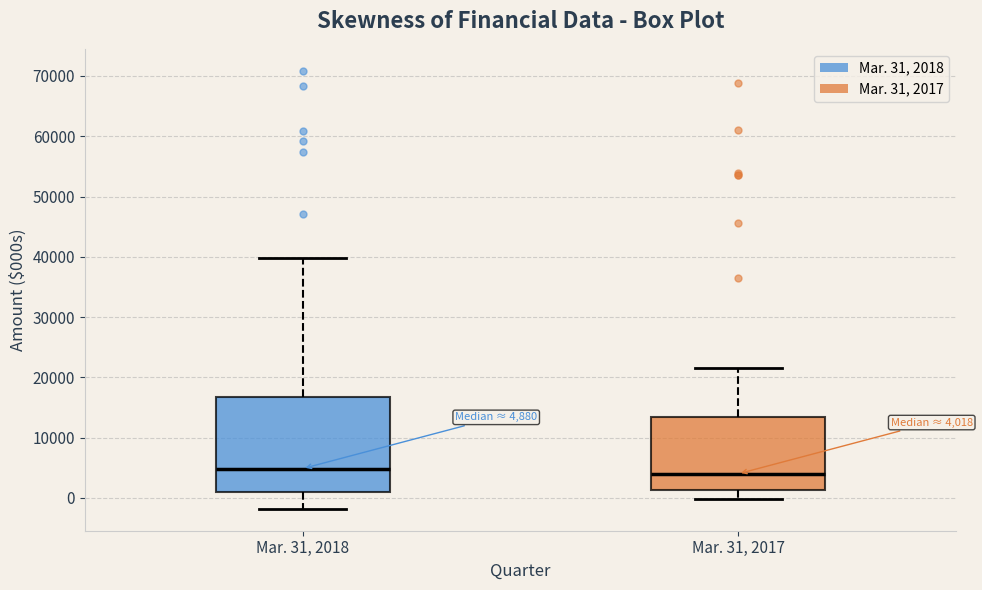

Comparing the boxes themselves (not the whiskers), which one is the tallest?

Mar. 31, 2018